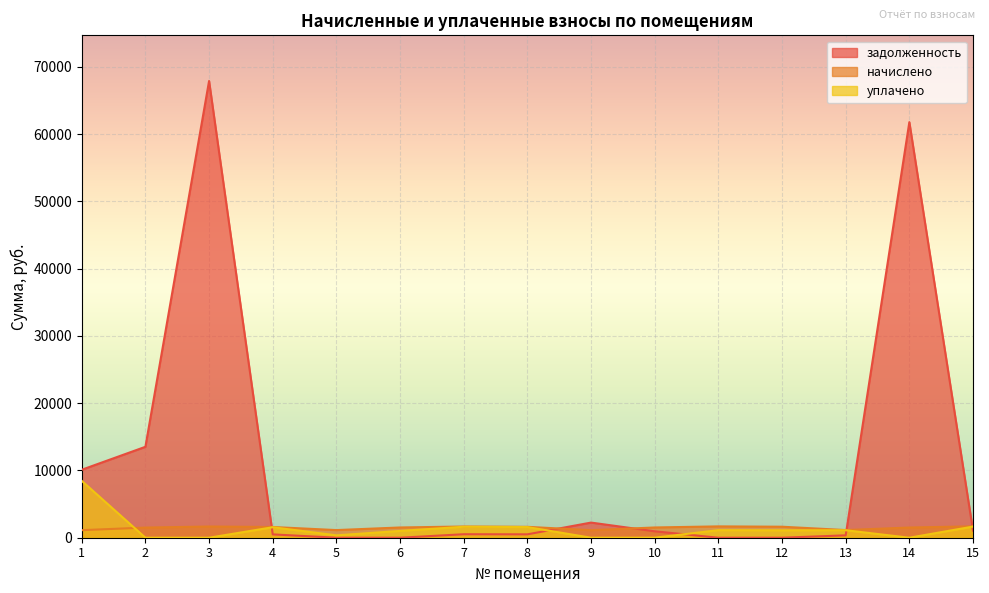

At 3, list the series in order from smallest to largest.

уплачено, начислено, задолженность